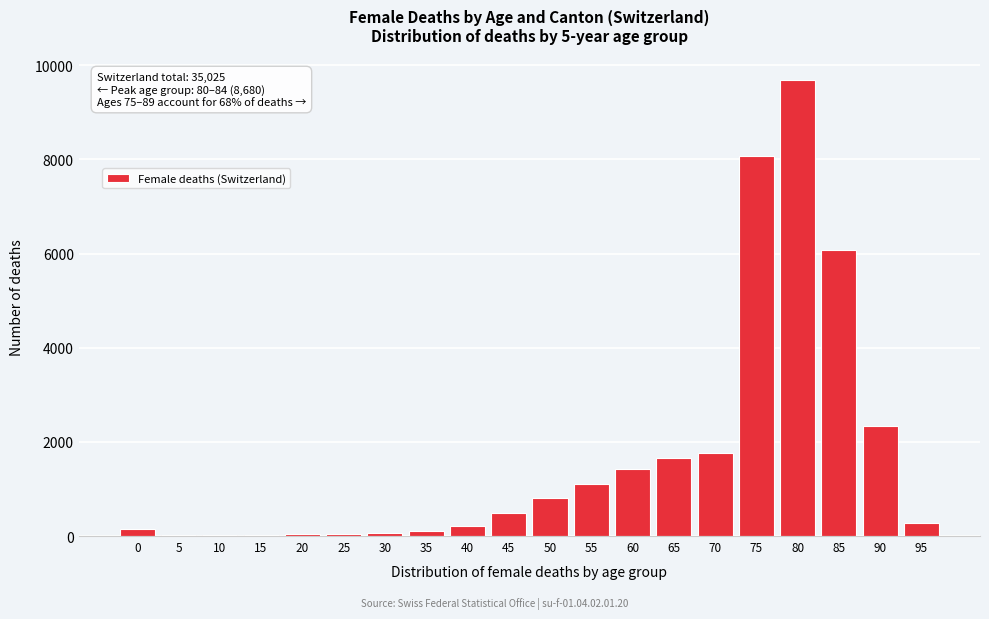

Is it true that the value at 95 is 283?

True